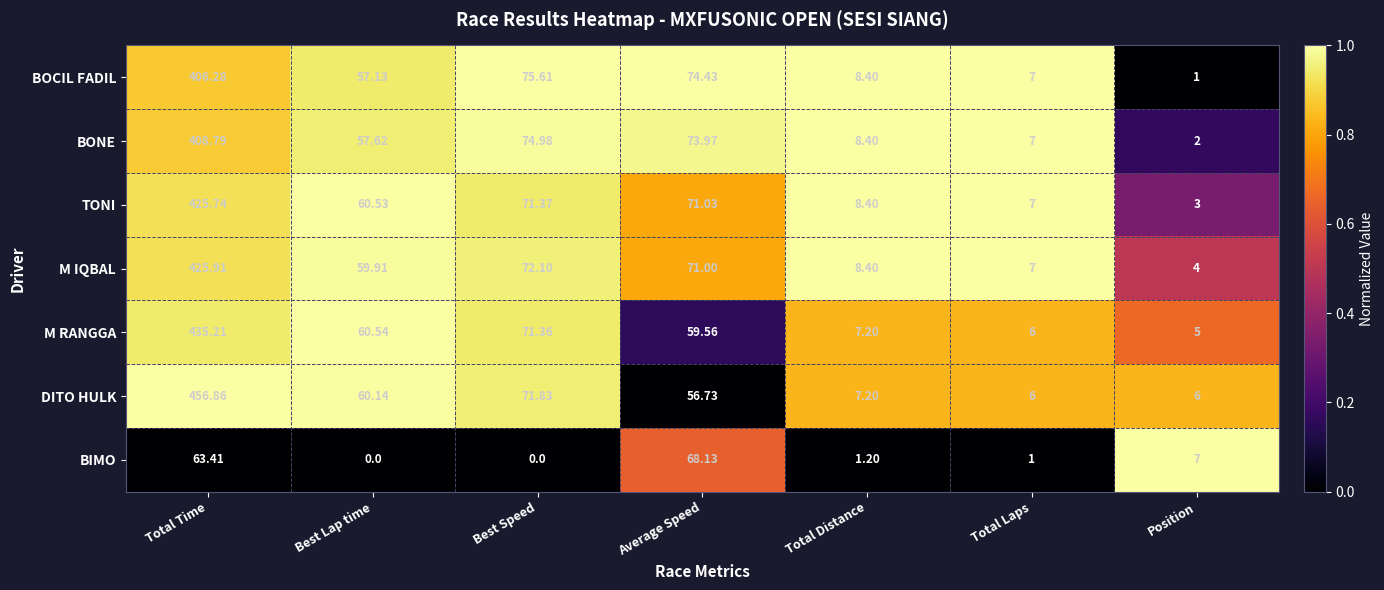

At which category is the sum across all series the highest?

Total Time